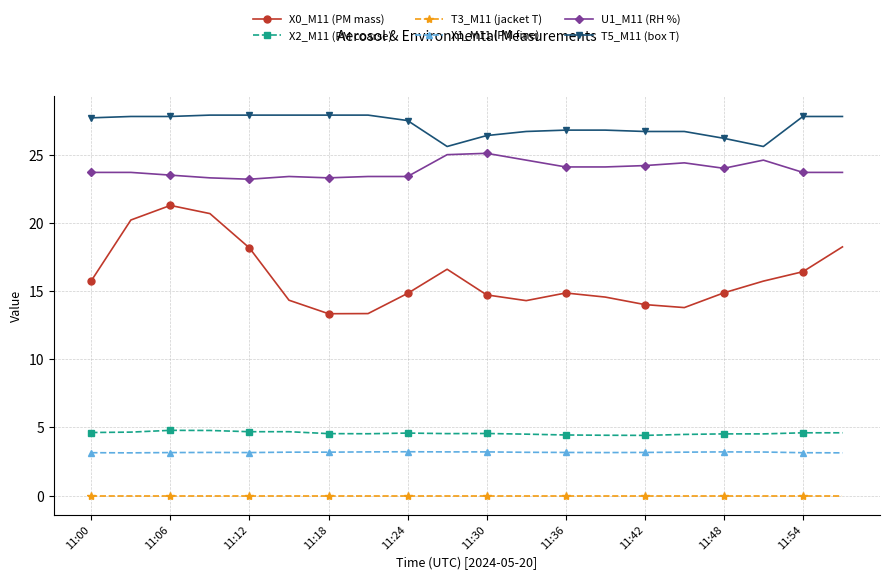

True or false: U1_M11 (RH %) has more than 2 interior local peaks.

True